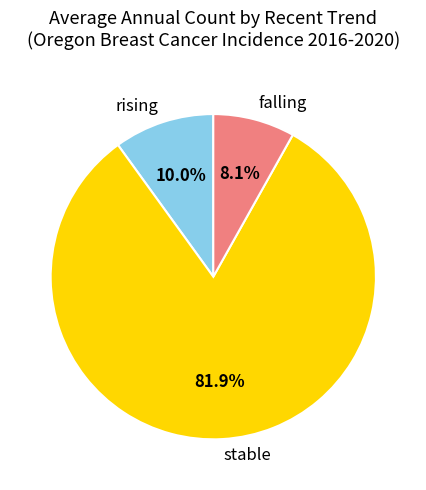

Count the number of slices in the pie.

3